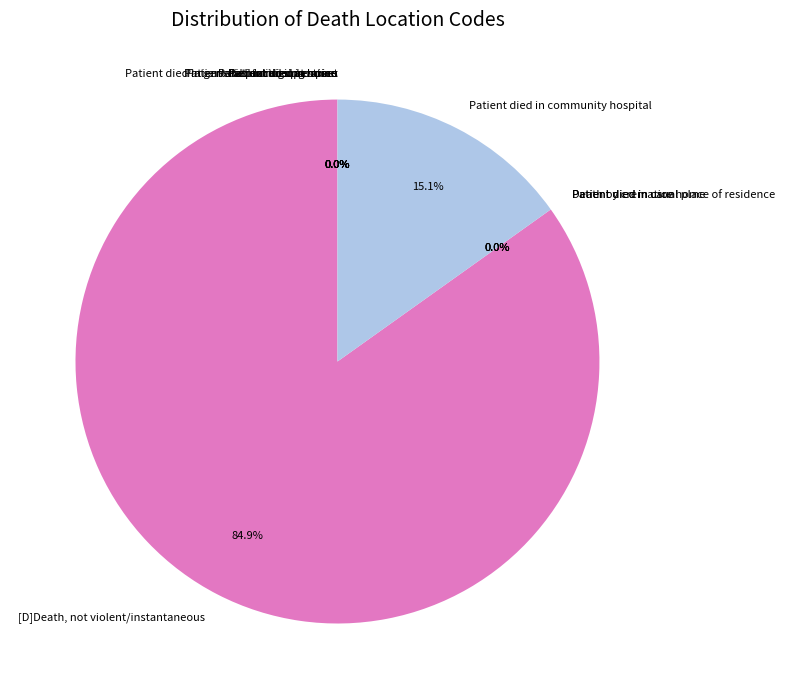

Does [D]Death, not violent/instantaneous represent more than half of the total?

Yes